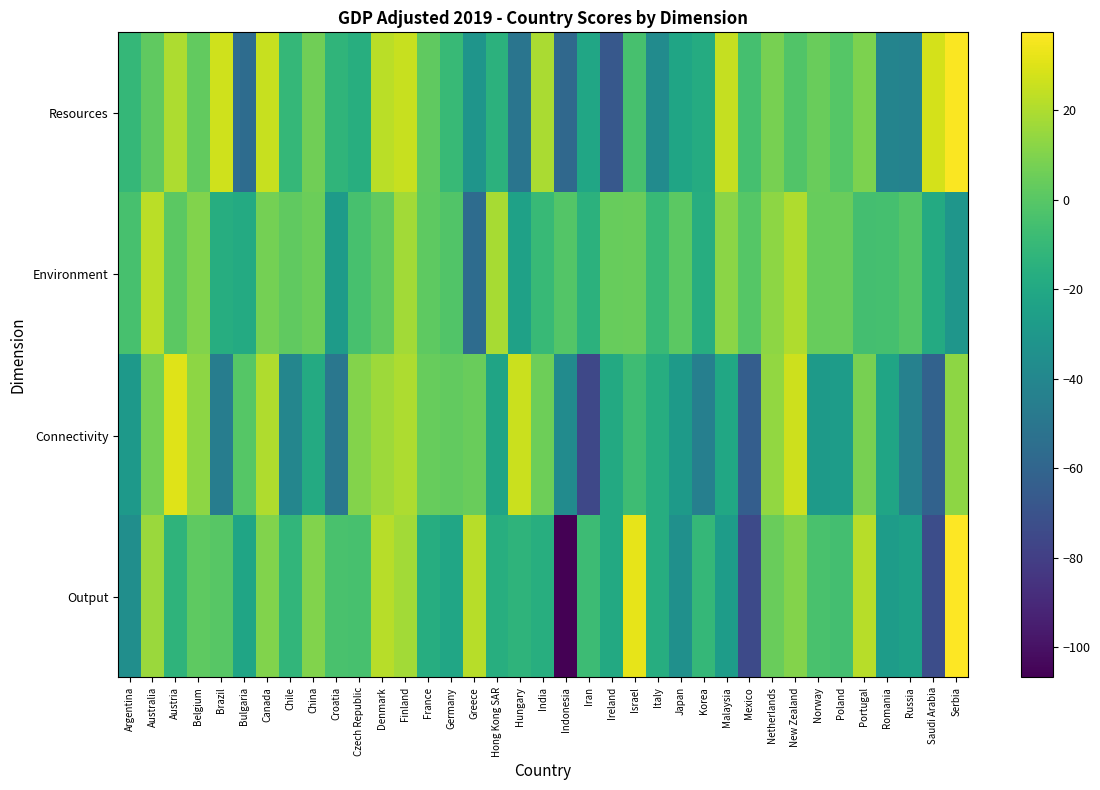

What is the maximum value shown in the chart?

37.5